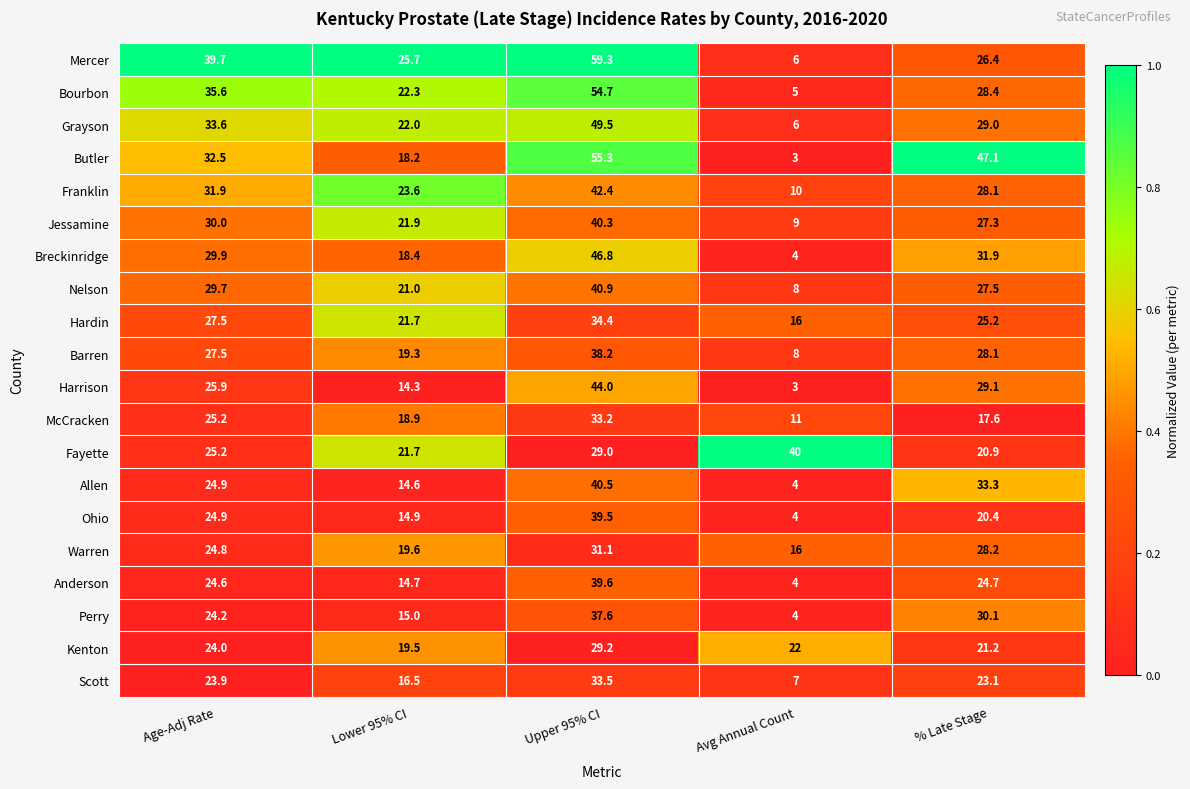

Which series has the largest range (max minus min)?

Mercer